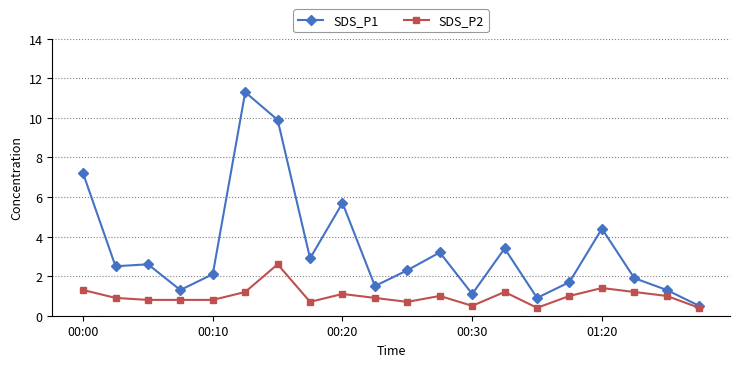

What is the difference between the maximum and minimum values in the SDS_P1 series?

10.8